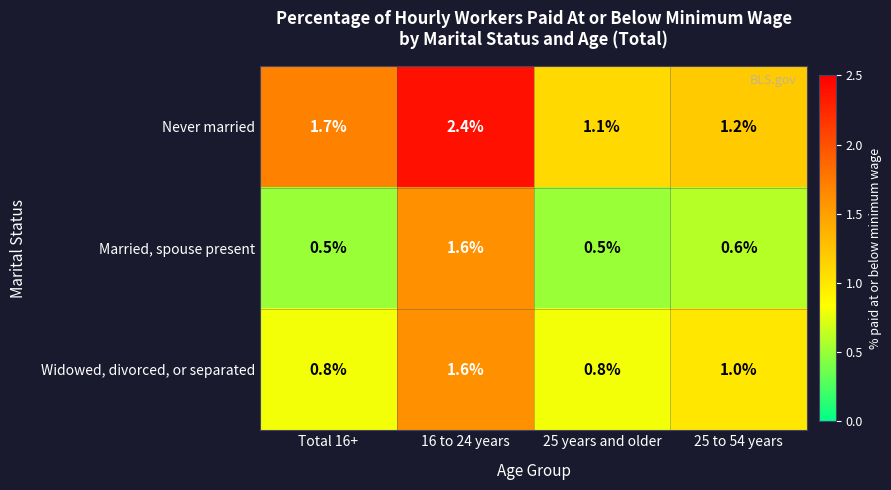

What value does the Never married series have at 25 to 54 years?

1.2